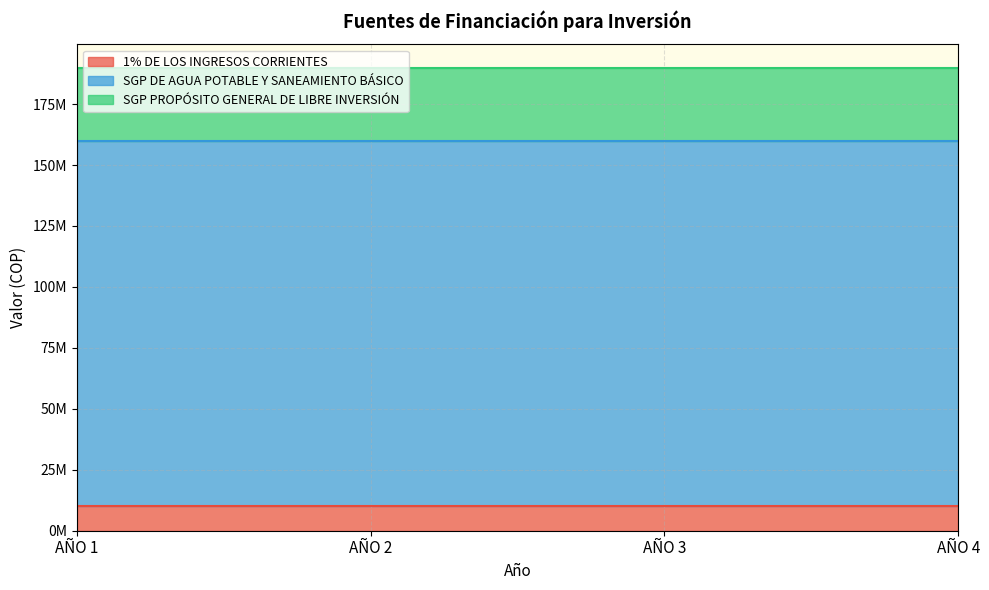

What is the value of the SGP DE AGUA POTABLE Y SANEAMIENTO BÁSICO point at the 1st from the left?

150000000